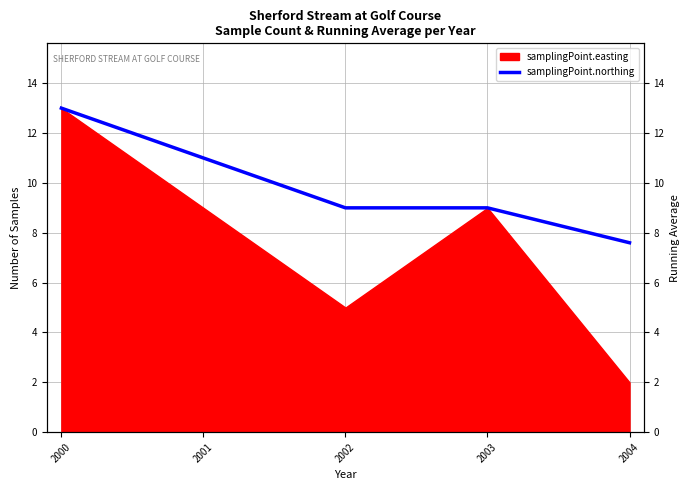

Reading left to right, extract all data points from this chart.

2000=13.0	2001=11.0	2002=9.0	2003=9.0	2004=7.6